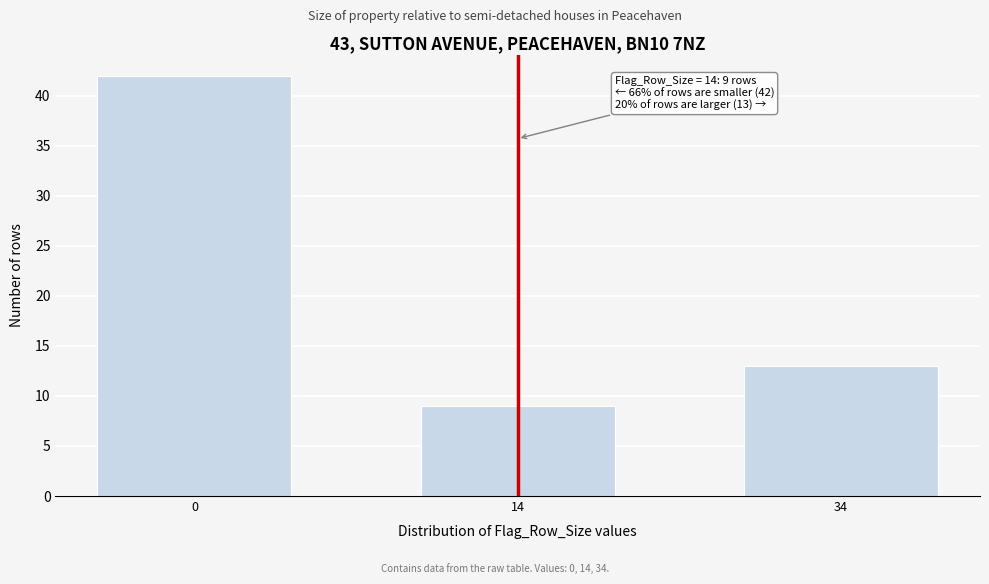

Reading right to left, list all the values displayed in this chart.

13	9	42